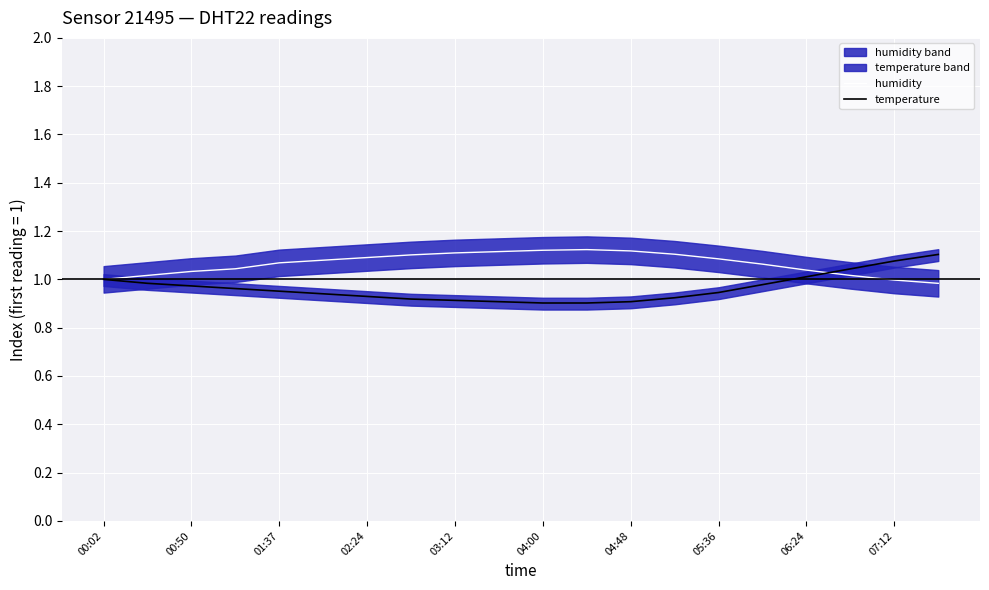

True or false: humidity has a value of 0.5 at 06:24.

False